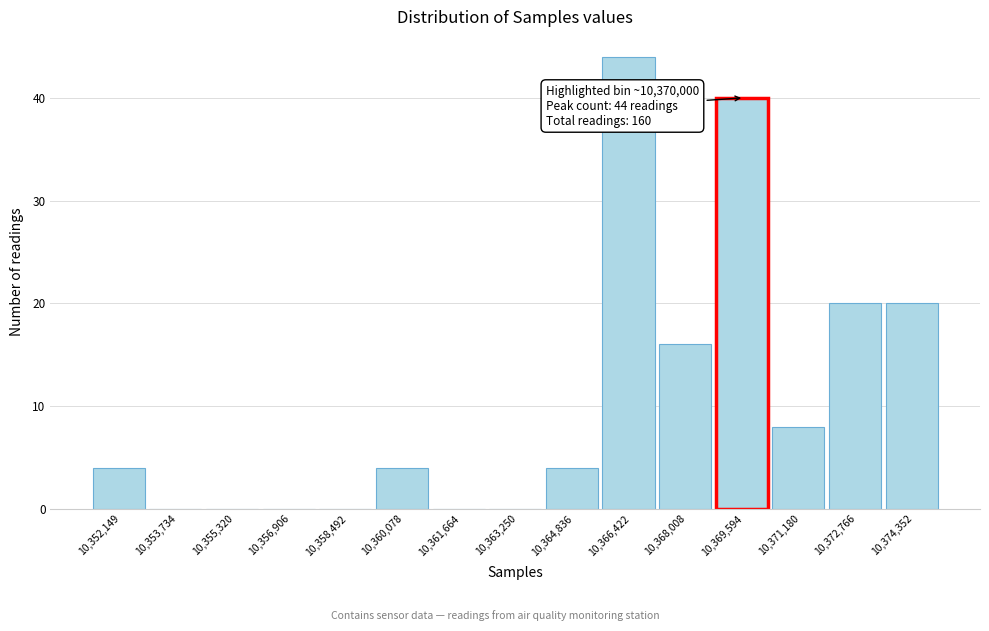

Reading right to left, list all the values displayed in this chart.

10,374,352=20	10,372,766=20	10,371,180=8	10,369,594=40	10,368,008=16	10,366,422=44	10,364,836=4	10,363,250=0	10,361,664=0	10,360,078=4	10,358,492=0	10,356,906=0	10,355,320=0	10,353,734=0	10,352,149=4